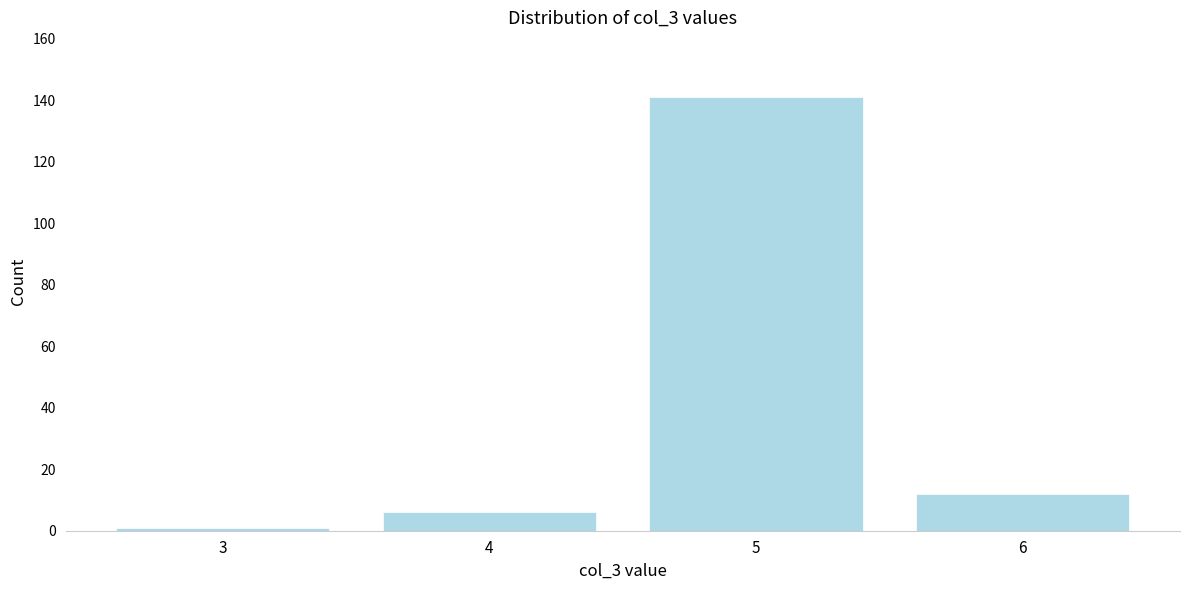

Reading right to left, transcribe all the data shown in this chart.

12	141	6	1